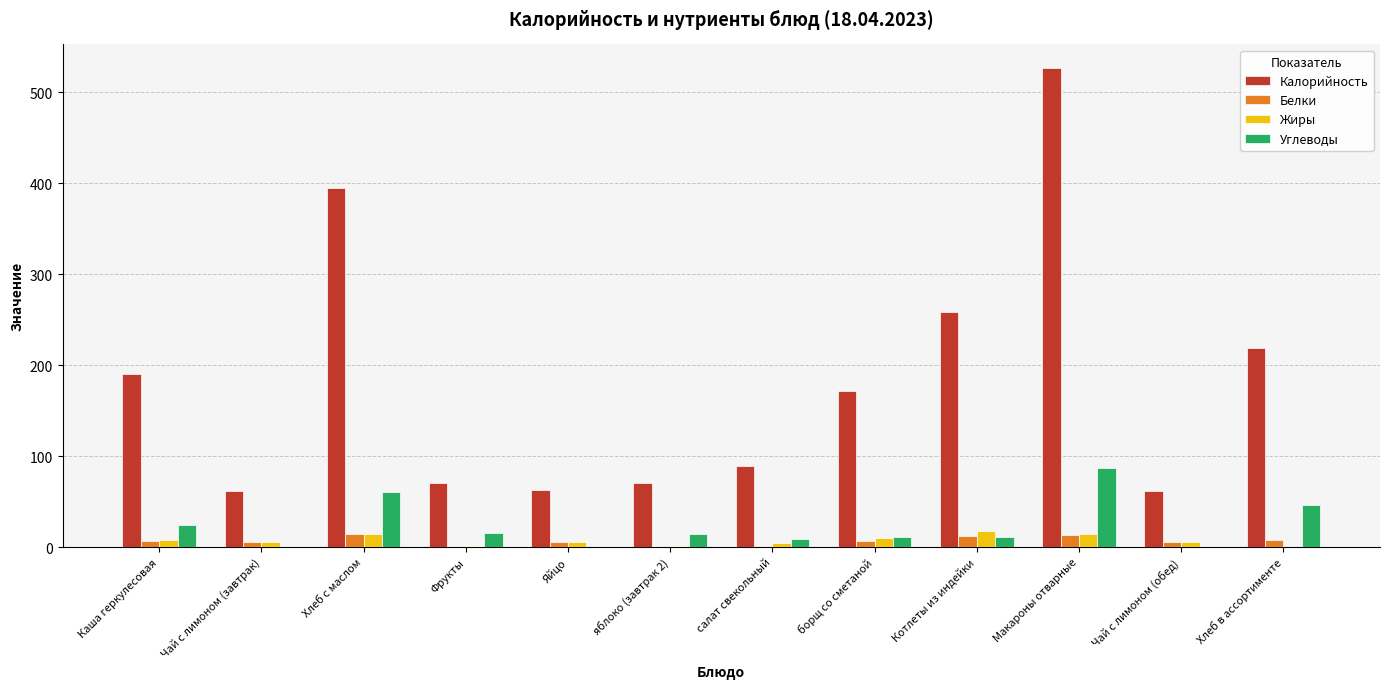

Which category has the highest value across all series?

Макароны отварные